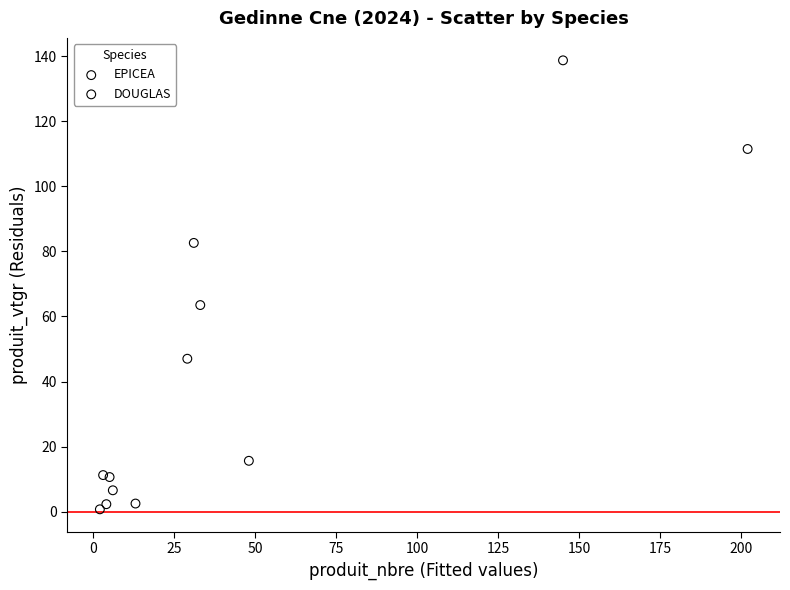

Which series reaches the minimum Y coordinate?

DOUGLAS